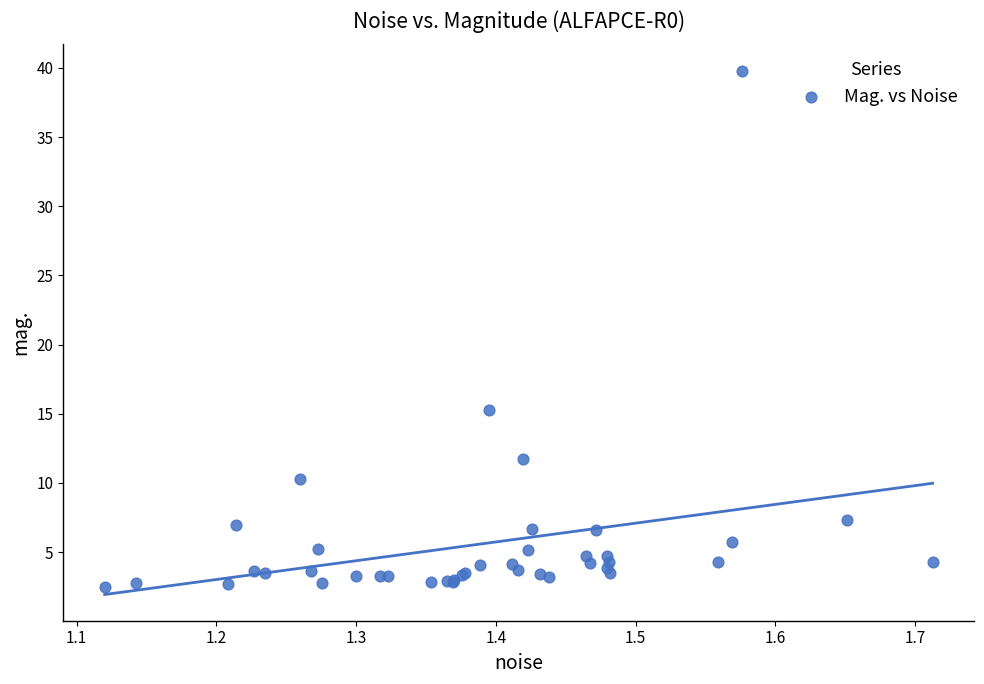

What Y value in the scatter plot is closest to 21?

15.3